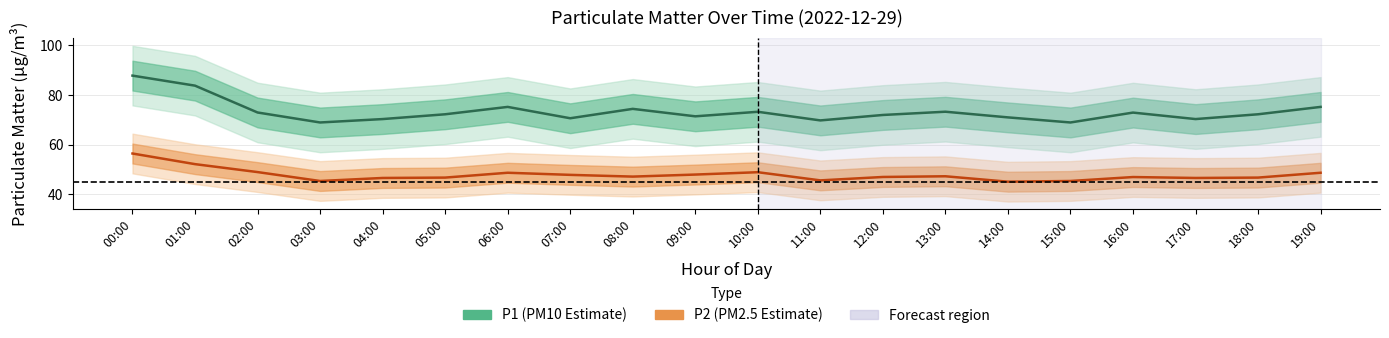

At which category does P2 reach its first local peak?

06:00